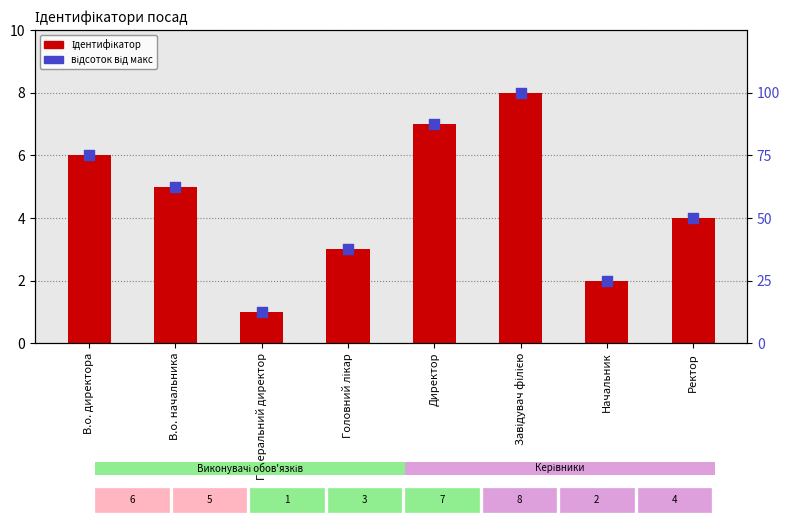

What are all the series names shown in the legend?

Ідентифікатор, відсоток від макс